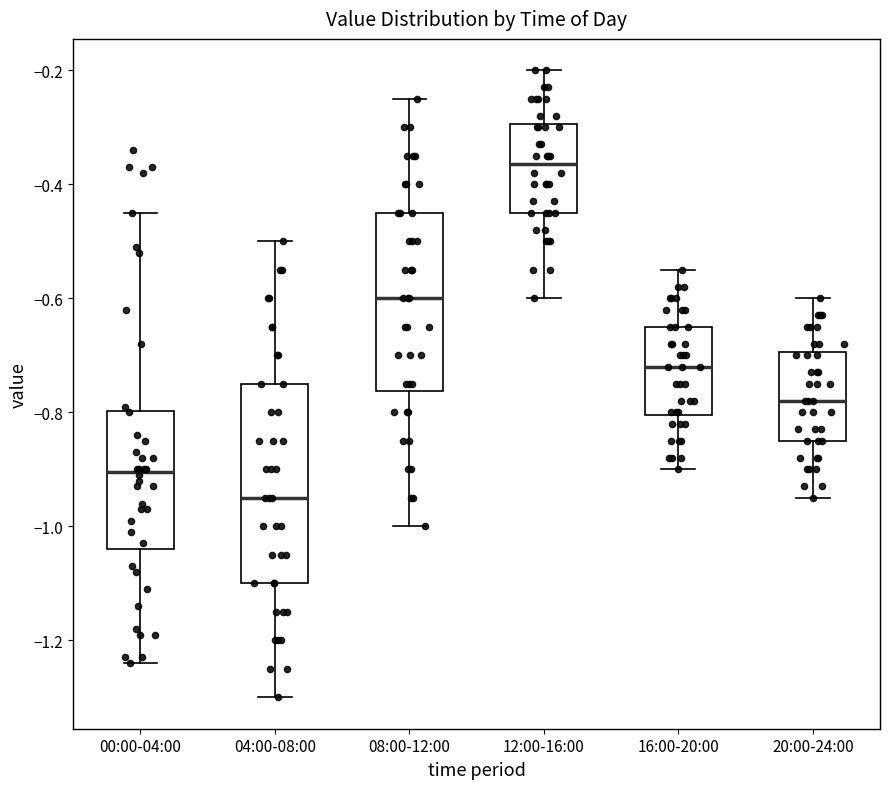

Reading left to right, transcribe this box plot: for each box, give where its median line is, the range the box spans, and where its two whiskers end, as read against the y-axis. The values are not printed on the chart, so give them approximately, as read against the axis.

00:00-04:00: median -0.90, box -1.04 to -0.80, whiskers -1.24 to -0.44
04:00-08:00: median -0.94, box -1.10 to -0.74, whiskers -1.30 to -0.50
08:00-12:00: median -0.60, box -0.76 to -0.44, whiskers -1.00 to -0.24
12:00-16:00: median -0.36, box -0.44 to -0.30, whiskers -0.60 to -0.20
16:00-20:00: median -0.72, box -0.80 to -0.64, whiskers -0.90 to -0.54
20:00-24:00: median -0.78, box -0.84 to -0.70, whiskers -0.94 to -0.60